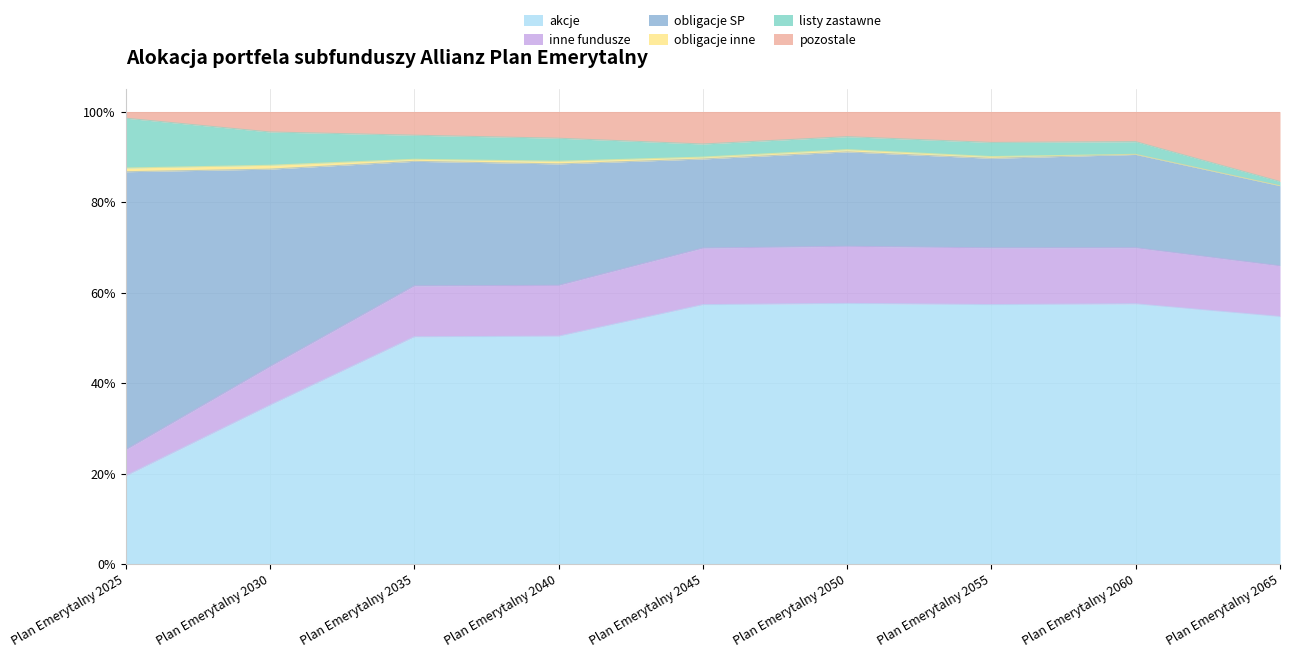

Does the chart display data point markers on the line(s)?

No